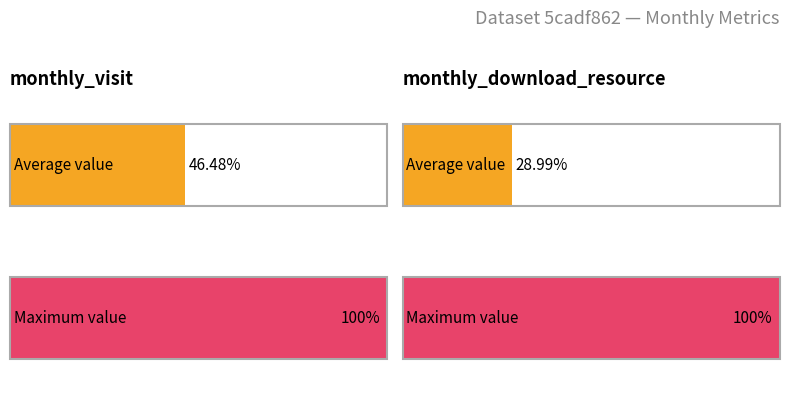

Which series has the largest total across all categories?

monthly_visit